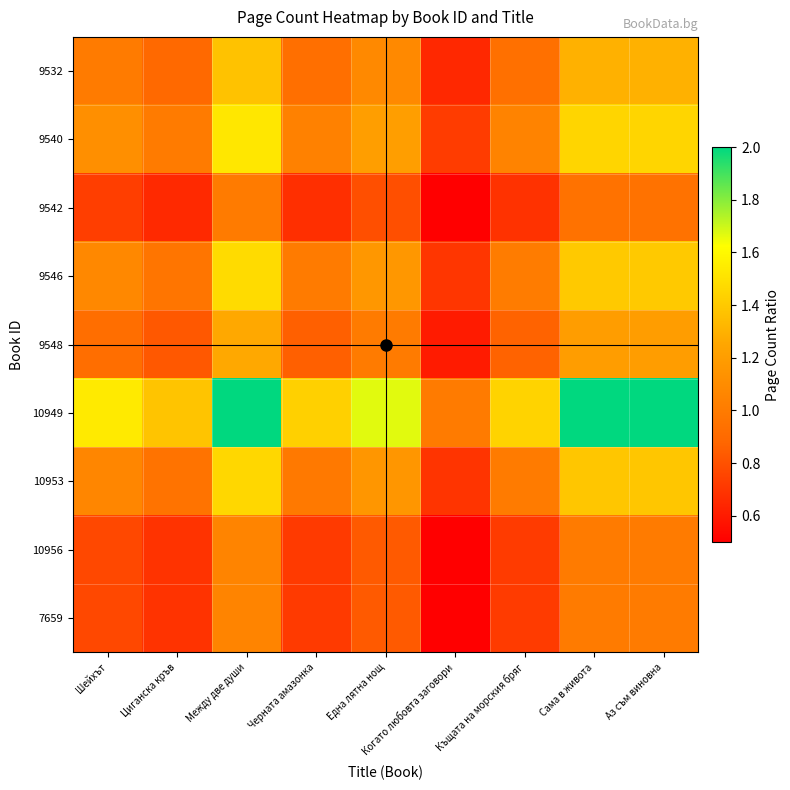

What is the total value across all series at Когато любовта заговори?

5.8